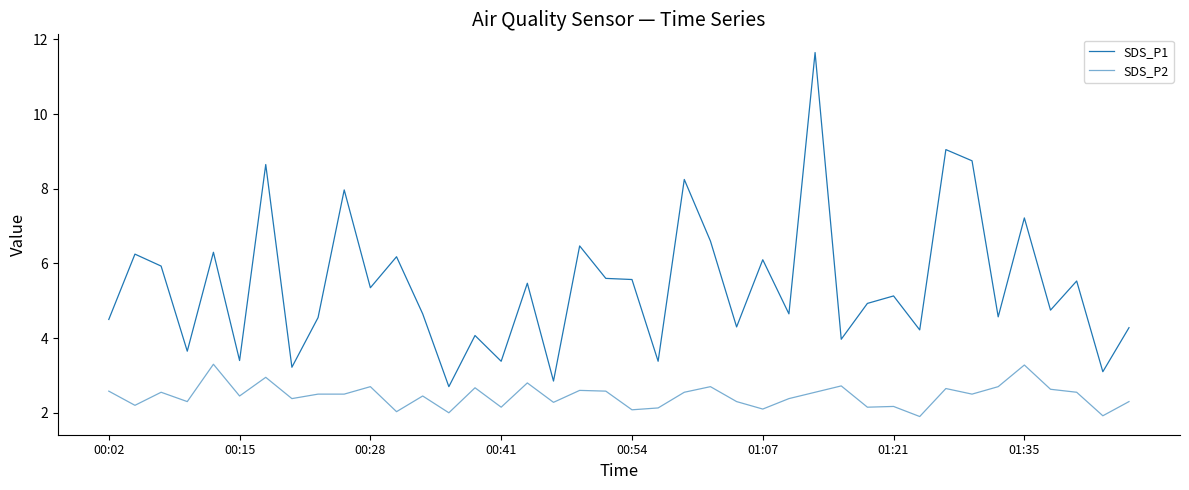

Reading left to right, list all the values displayed in this chart.

SDS_P1: 4.5	6.2	5.9	3.6	6.3	3.4	8.7	3.2	4.5	8.0	5.3	6.2	4.7	2.7	4.1	3.4	5.5	2.9	6.5	5.6	5.6	3.4	8.2	6.6	4.3	6.1	4.7	11.7	4.0	4.9	5.1	4.2	9.1	8.8	4.6	7.2	4.8	5.5	3.1	4.3
SDS_P2: 2.6	2.2	2.5	2.3	3.3	2.5	3.0	2.4	2.5	2.5	2.7	2.0	2.5	2.0	2.7	2.1	2.8	2.3	2.6	2.6	2.1	2.1	2.5	2.7	2.3	2.1	2.4	2.5	2.7	2.1	2.2	1.9	2.6	2.5	2.7	3.3	2.6	2.5	1.9	2.3